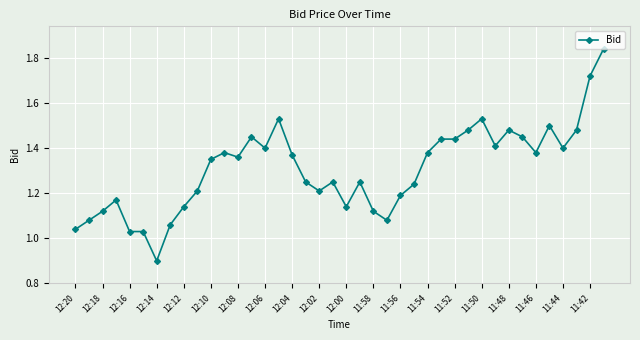

Is this an area chart (filled region under the line)?

No